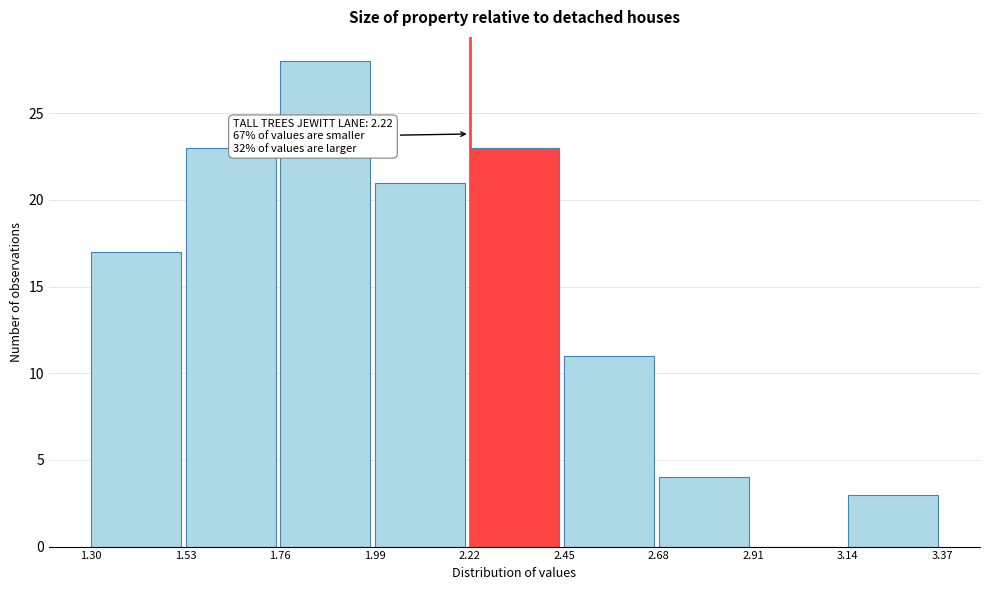

Over which range of the x-axis is the bar tallest?

1.76 to 1.99